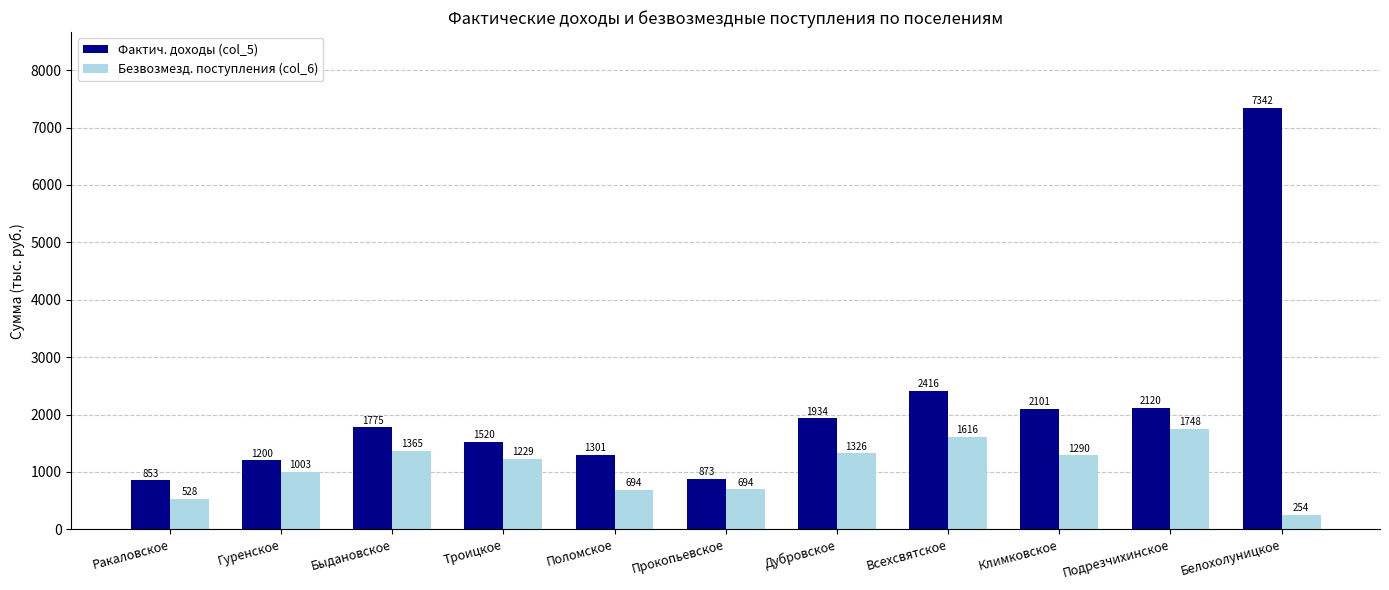

Is it true that Безвозмезд. поступления (col_6) equals 787.7 at Климковское?

False